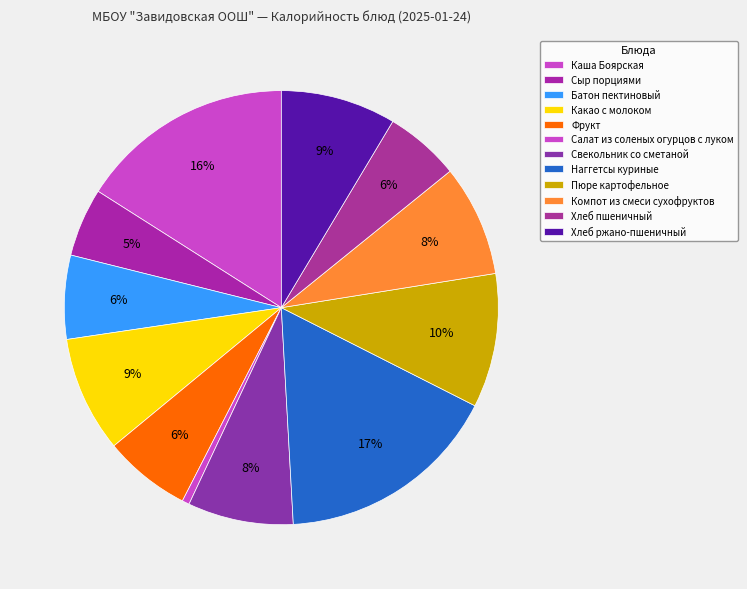

The Компот из смеси сухофруктов slice represents 17% of the pie. True or false?

False